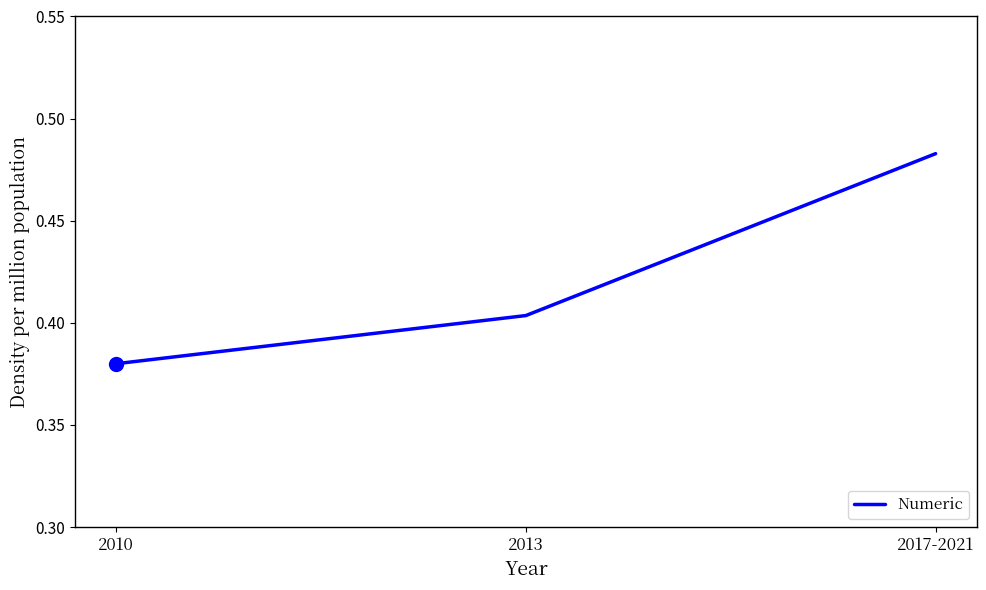

Which has a higher value, 2010 or 2013?

2013